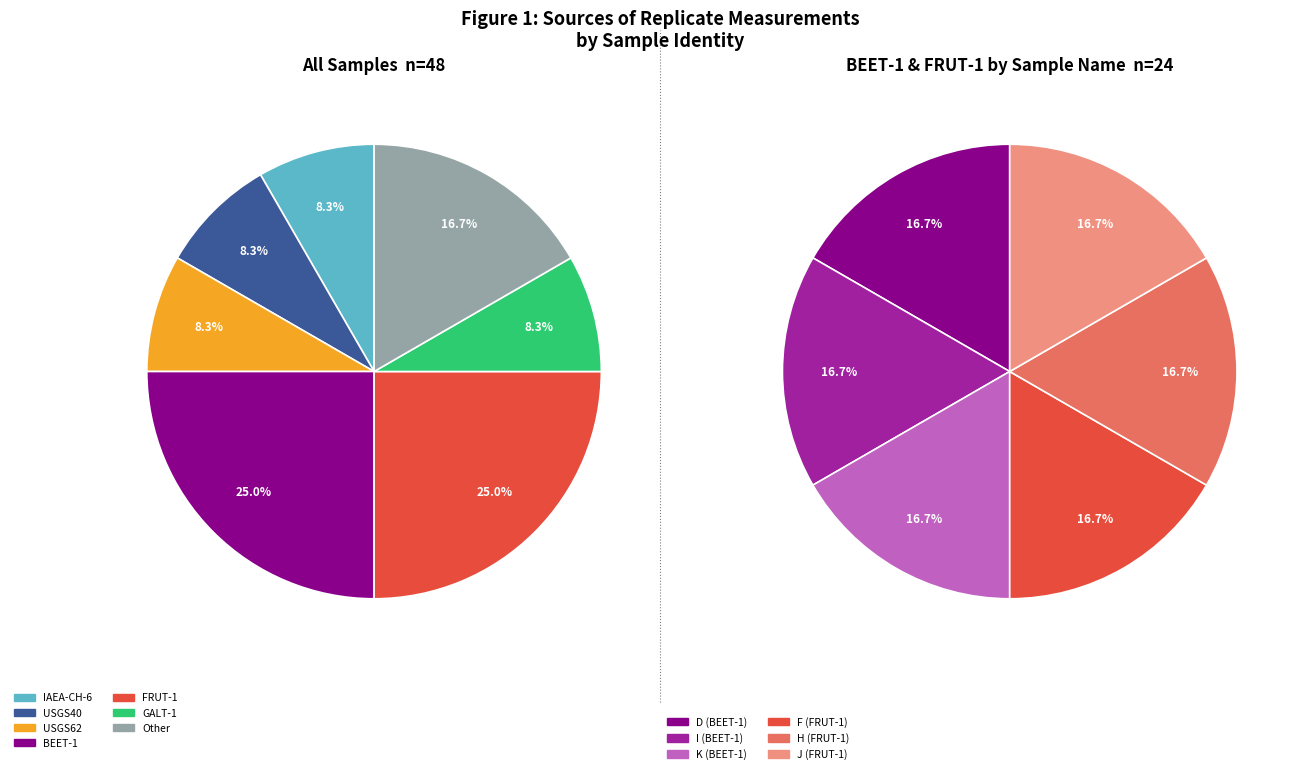

Count the number of slices in the pie.

7